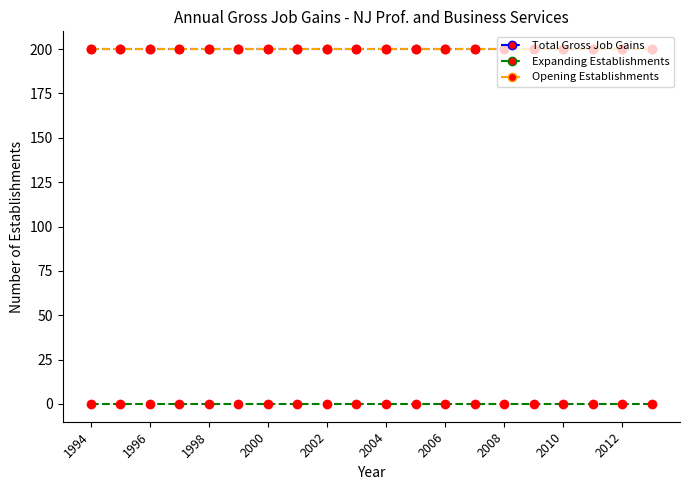

Does the chart have visible grid lines?

No